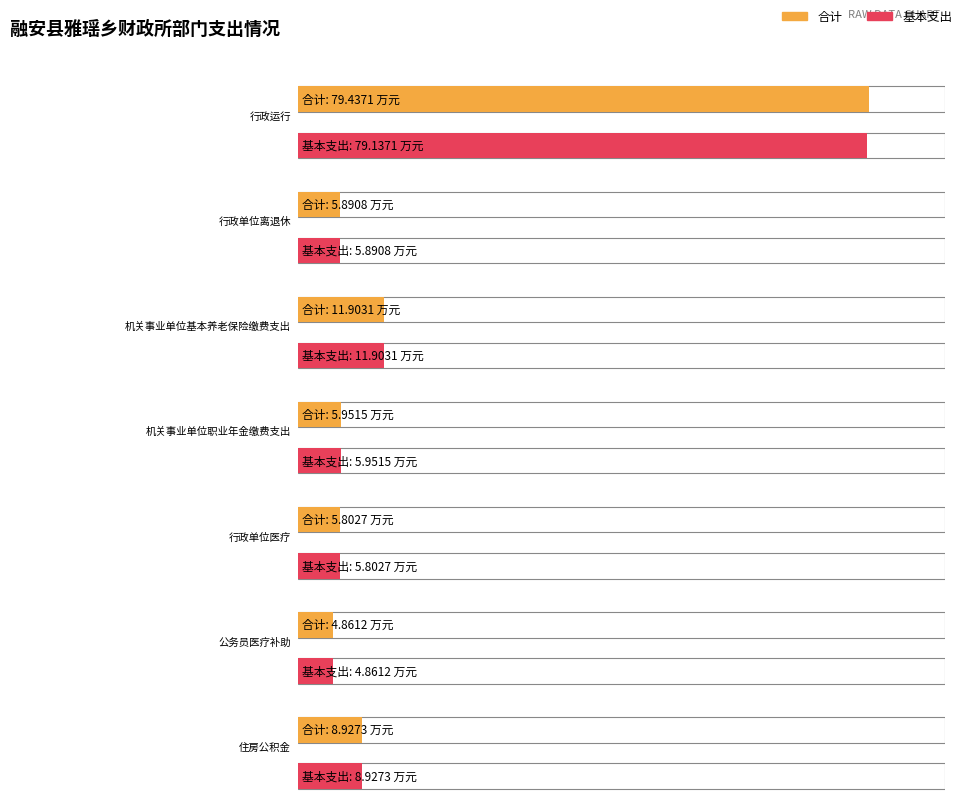

List the labels in order of 合计 value, smallest first.

公务员医疗补助, 行政单位医疗, 行政单位离退休, 机关事业单位职业年金缴费支出, 住房公积金, 机关事业单位基本养老保险缴费支出, 行政运行